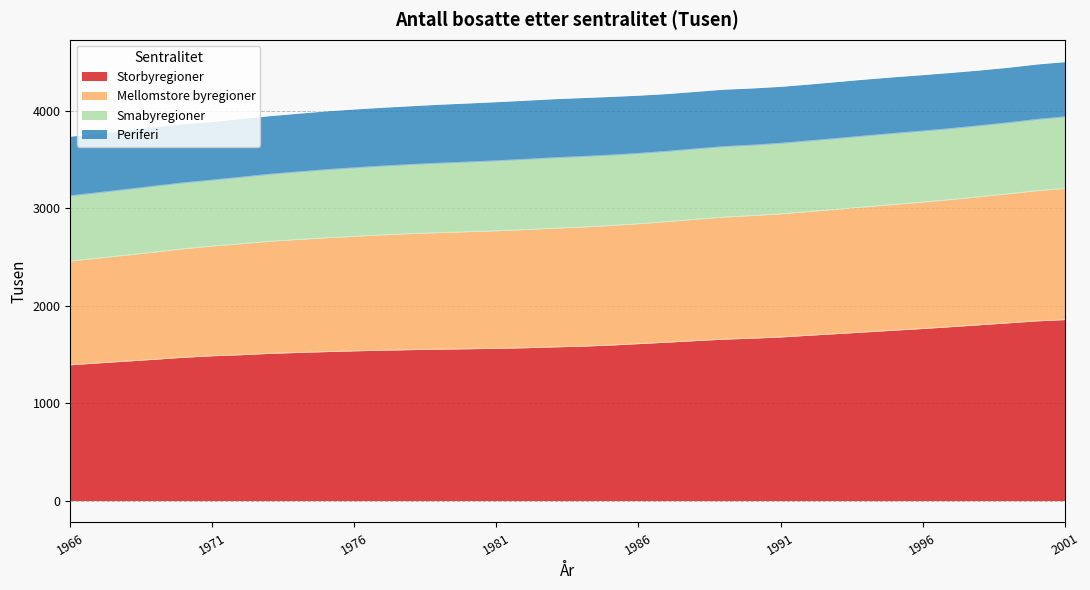

True or false: Mellomstore byregioner and Storbyregioner cross at least once.

False